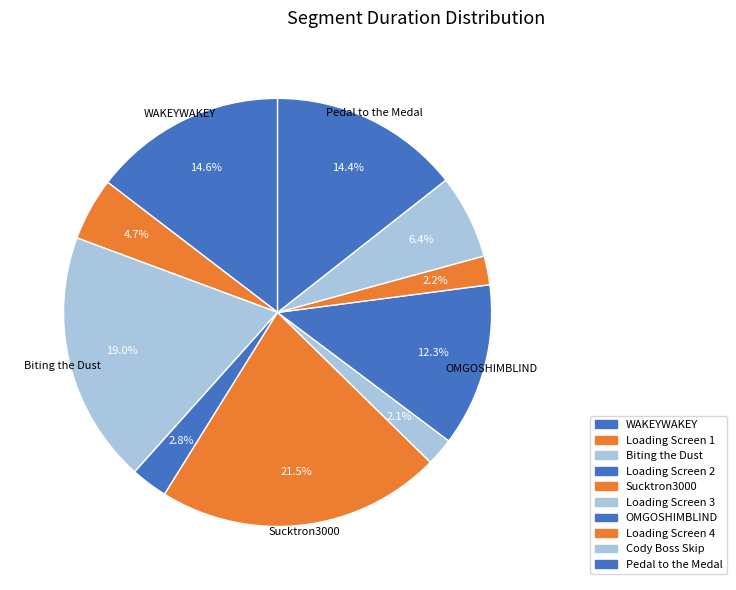

What is the change in value from Loading Screen 3 to Loading Screen 4?

+318